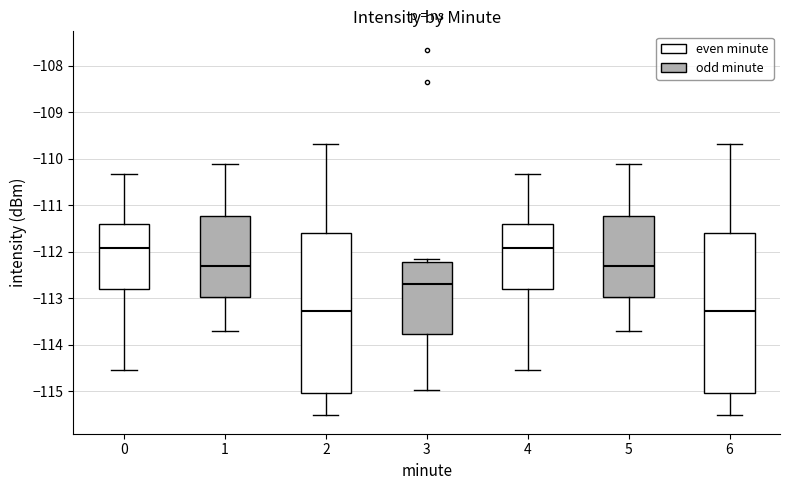

Reading left to right, transcribe this box plot: for each box, give where its median line is, the range the box spans, and where its two whiskers end, as read against the y-axis. The values are not printed on the chart, so give them approximately, as read against the axis.

0: median -111.9, box -112.8 to -111.4, whiskers -114.5 to -110.3
1: median -112.3, box -113.0 to -111.2, whiskers -113.7 to -110.1
2: median -113.3, box -115.0 to -111.6, whiskers -115.5 to -109.7
3: median -112.7, box -113.8 to -112.2, whiskers -115.0 to -112.2 (just above the box's upper edge)
4: median -111.9, box -112.8 to -111.4, whiskers -114.5 to -110.3
5: median -112.3, box -113.0 to -111.2, whiskers -113.7 to -110.1
6: median -113.3, box -115.0 to -111.6, whiskers -115.5 to -109.7